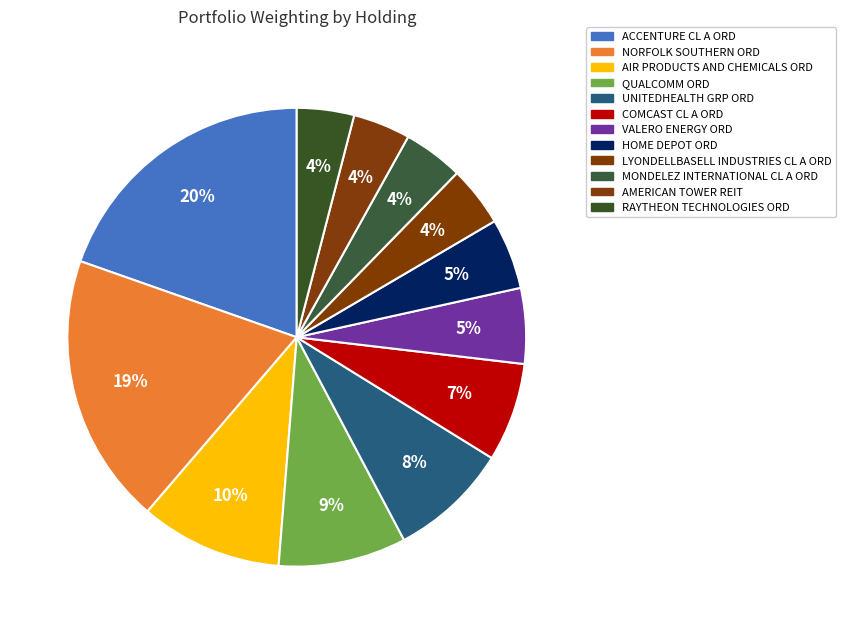

Between VALERO ENERGY ORD and ACCENTURE CL A ORD, which is larger?

ACCENTURE CL A ORD